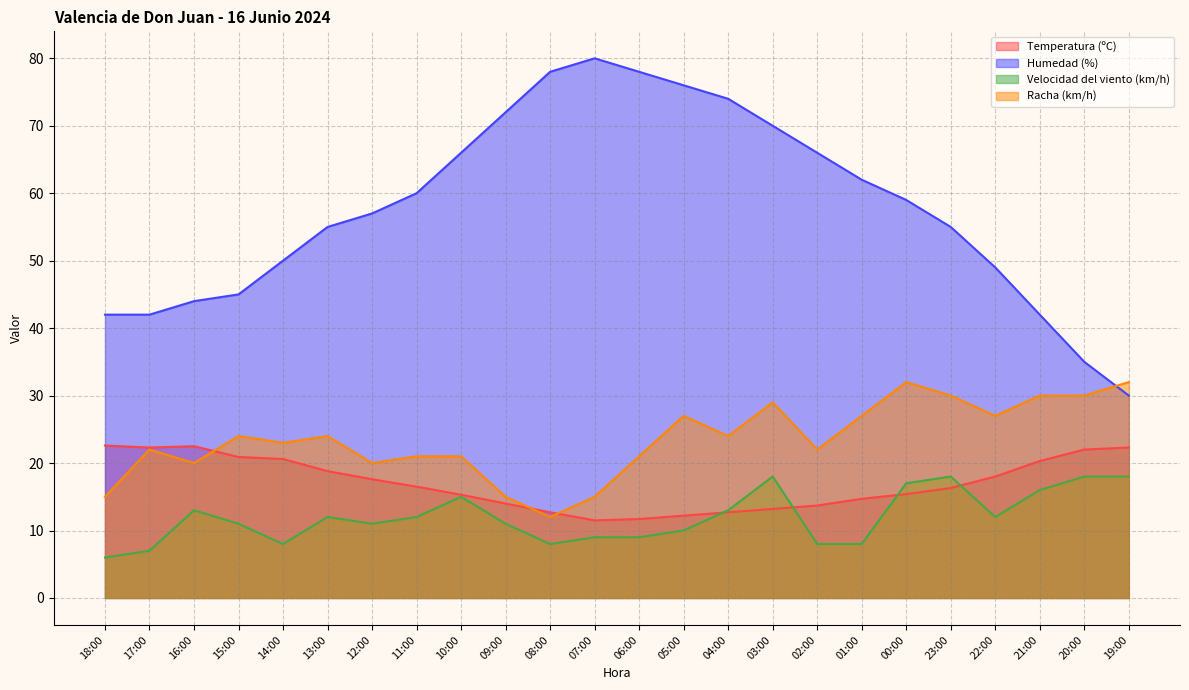

True or false: Humedad (%) and Velocidad del viento (km/h) intersect in this chart.

False